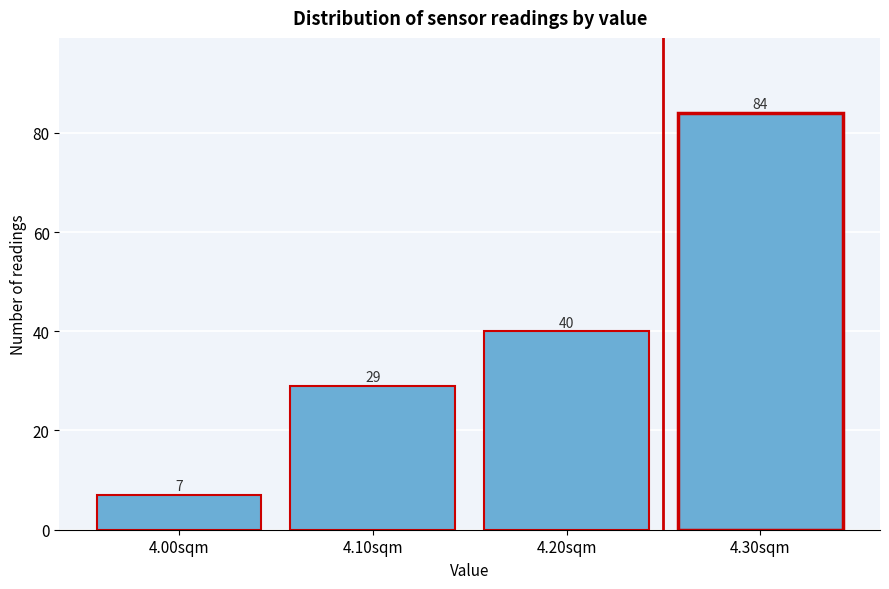

Over which range of the x-axis is the bar tallest?

4.25 to 4.35